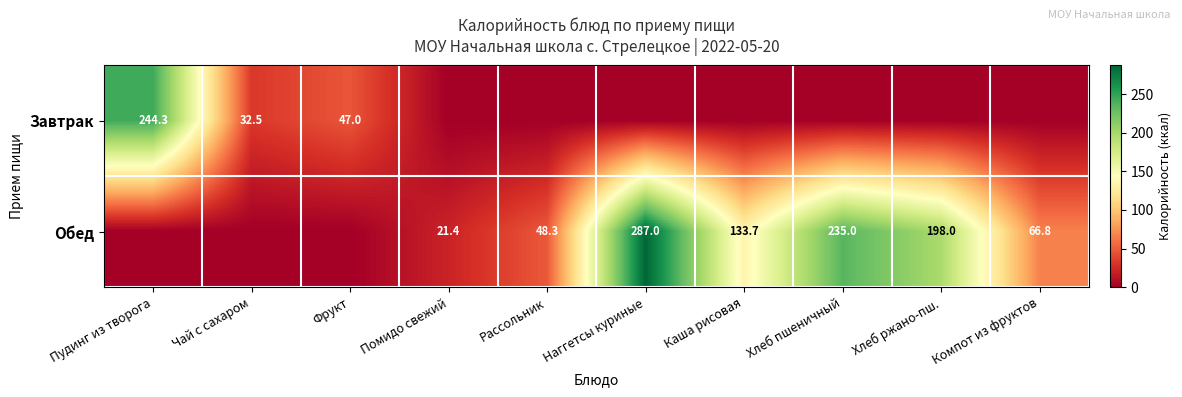

The value of Обед at Каша рисовая is 133.7. True or false?

True